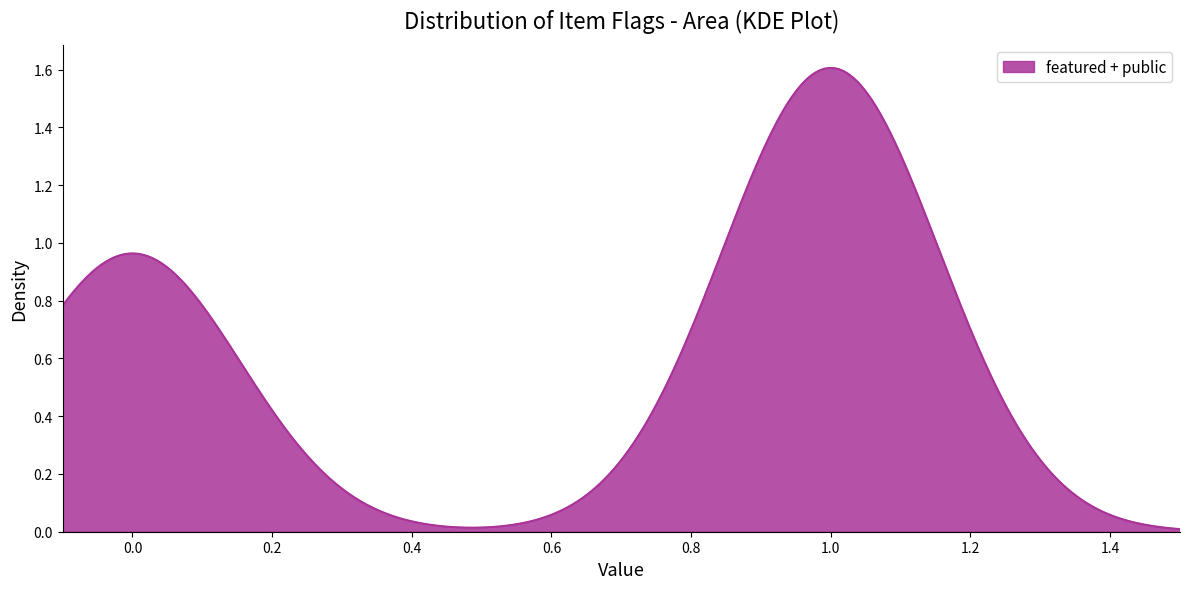

Does the chart display data point markers on the line(s)?

No